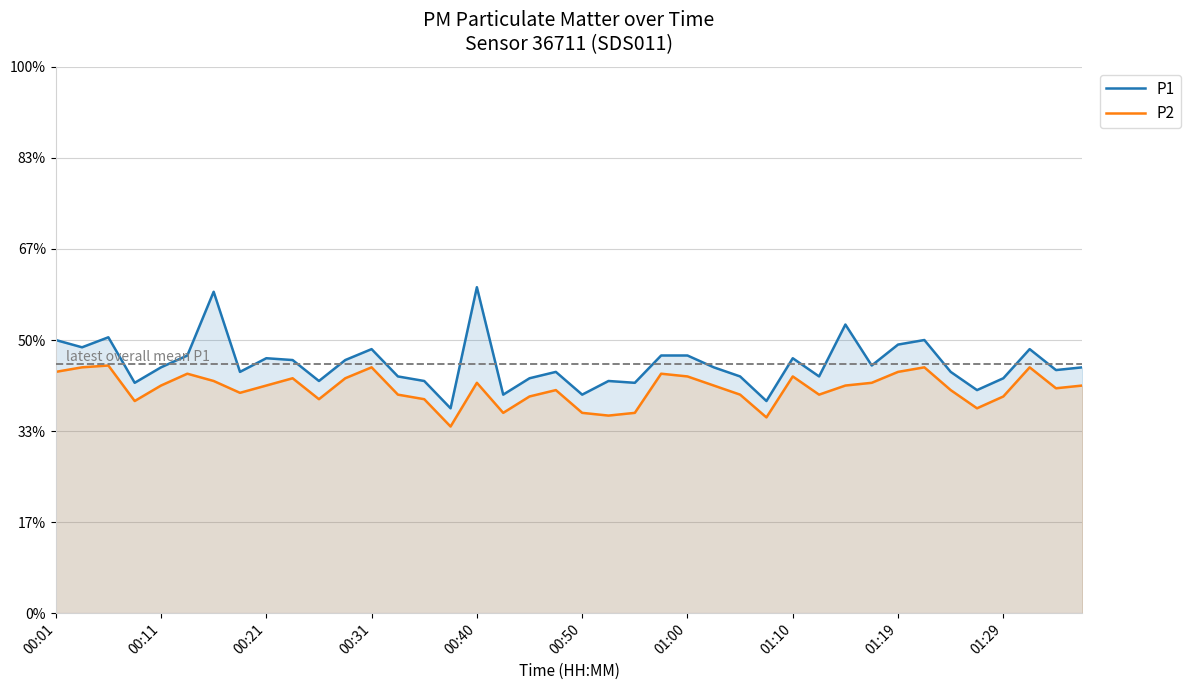

How many interior local peaks does the P1 series have?

11